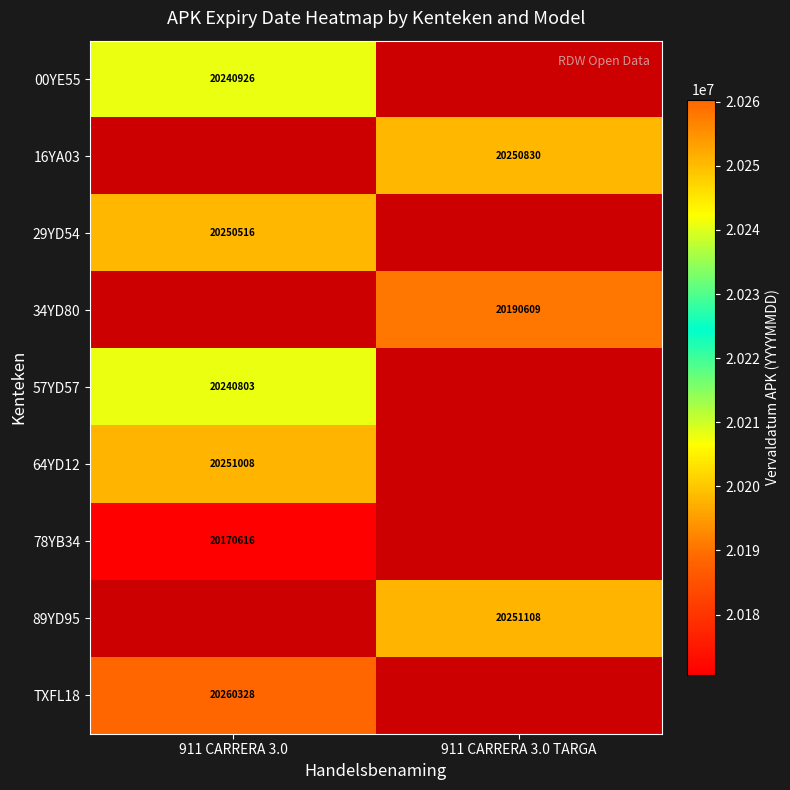

True or false: 29YD54 has a value of 12800444 at 911 CARRERA 3.0.

False